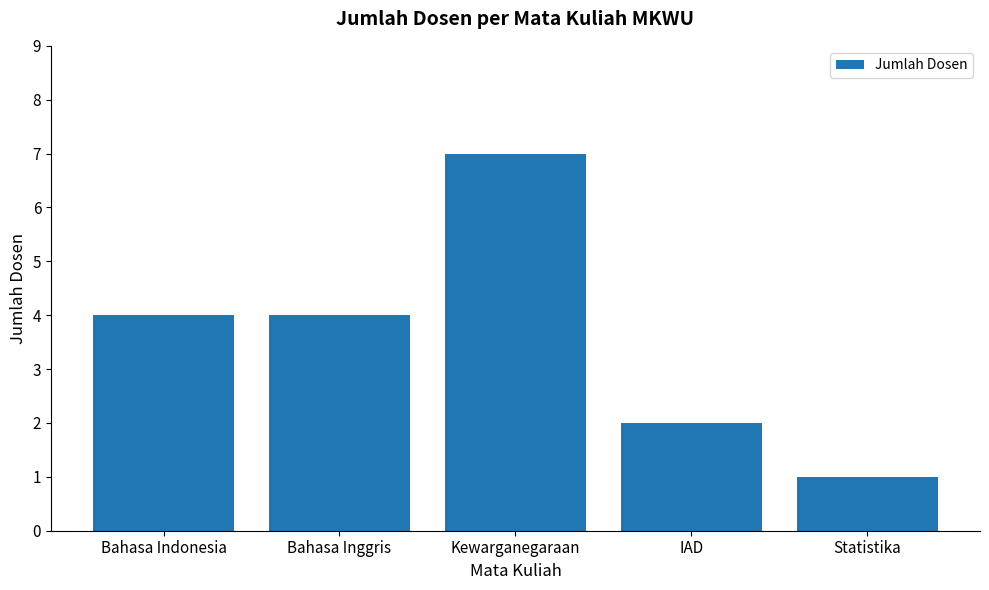

Which category has the lowest value across all series?

Statistika